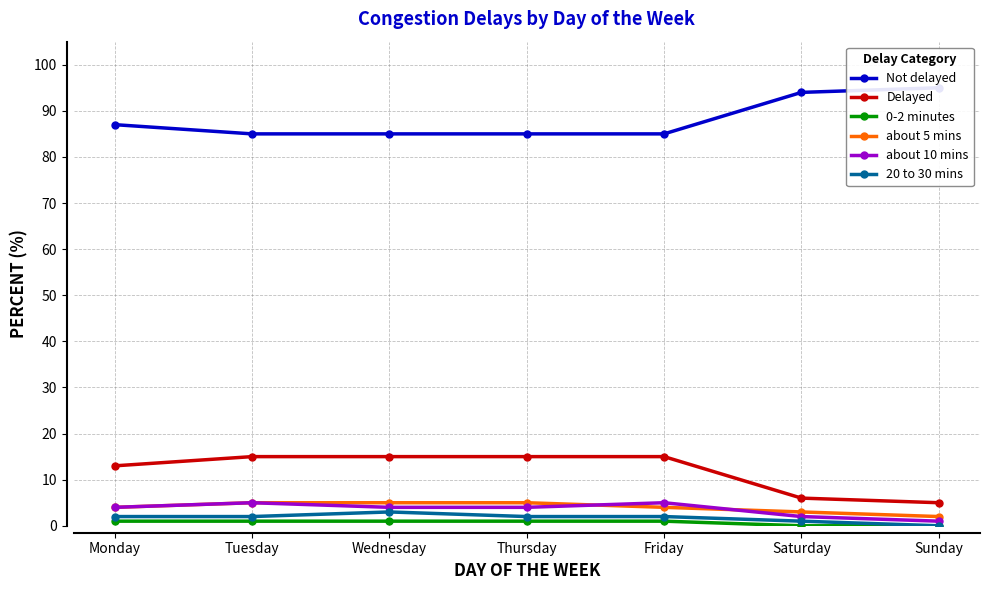

True or false: Delayed and about 10 mins intersect in this chart.

False